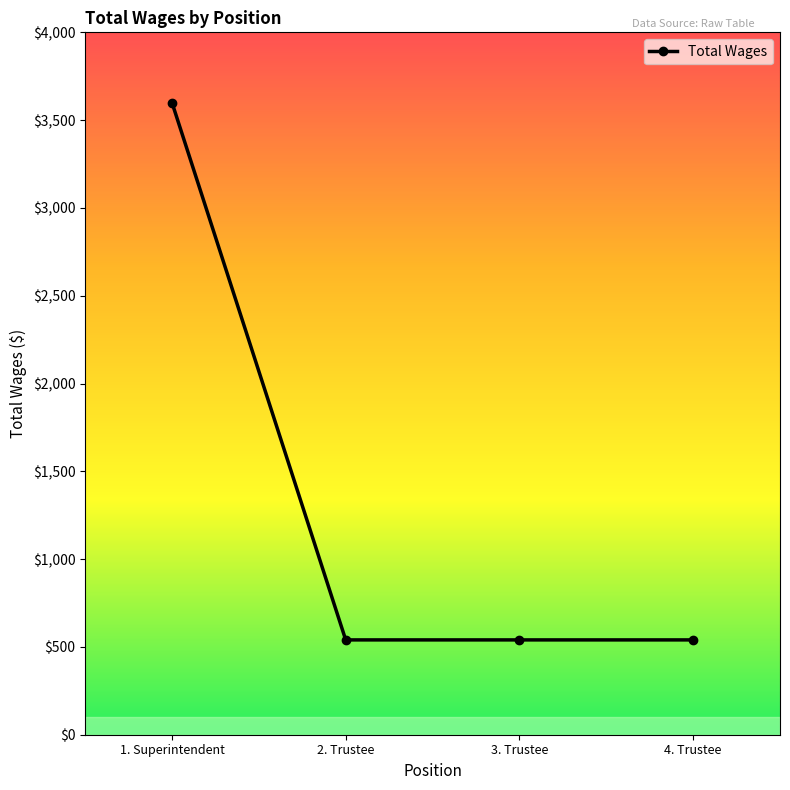

What is the maximum value shown in the chart?

3600